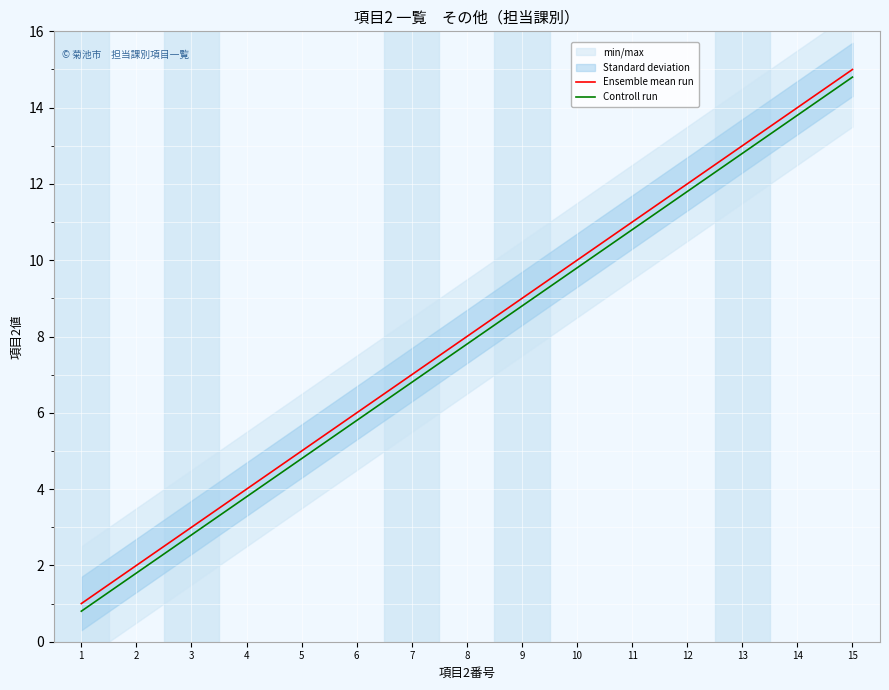

Where does the Controll run series first go above 7?

8